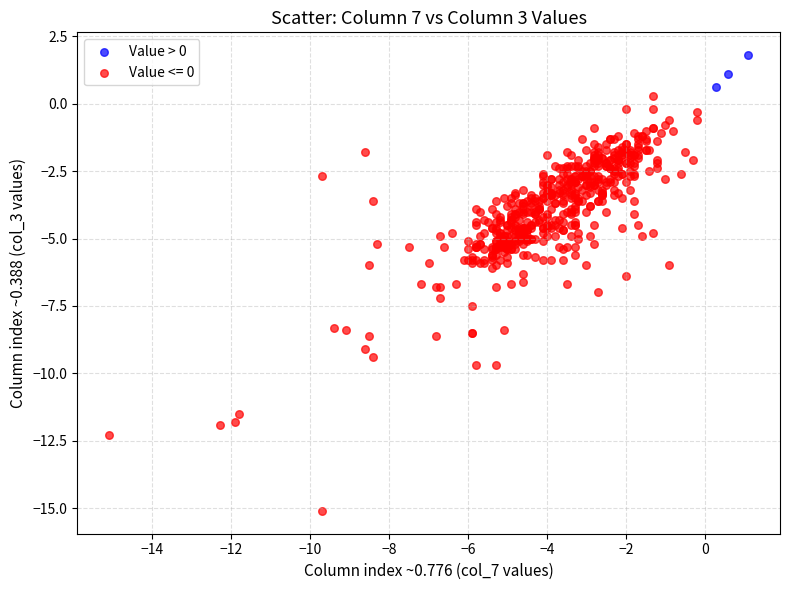

Which series contains the lowest Y value?

Value <= 0